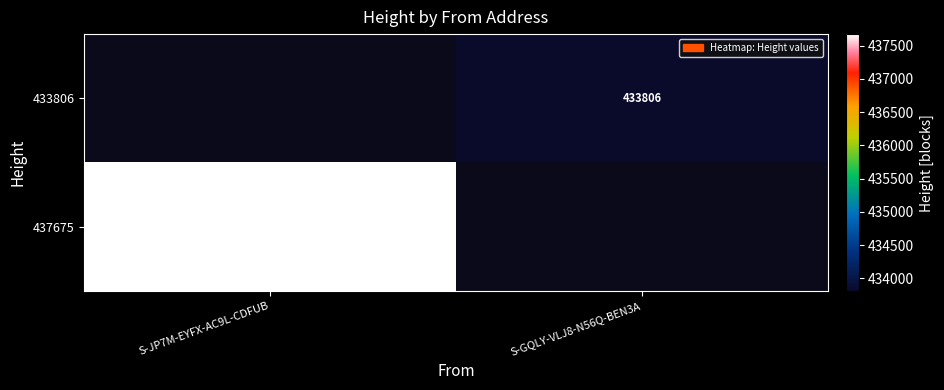

The value of 433806 at S-GQLY-VLJ8-N56Q-BEN3A is 433806. True or false?

True